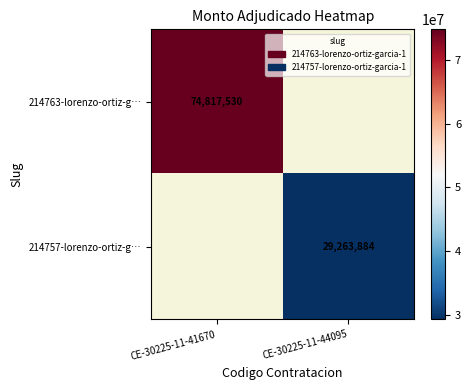

The 214763-lorenzo-ortiz-g… series shows 74817530 at CE-30225-11-41670. True or false?

True